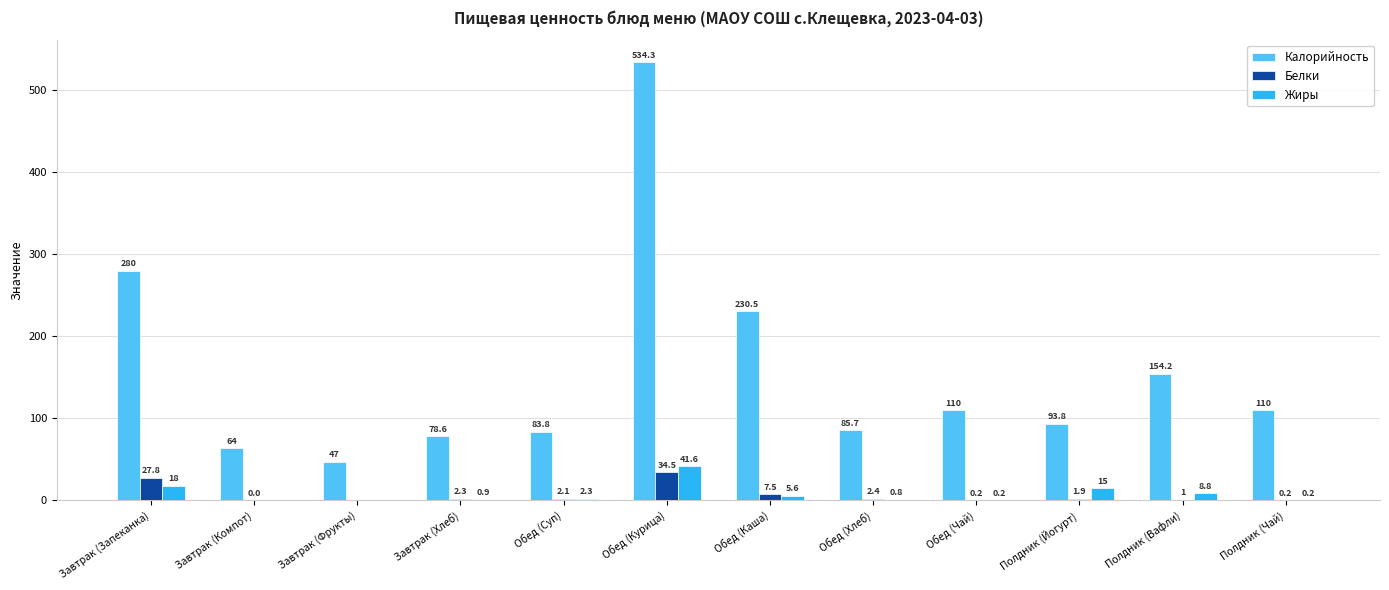

Where is Белки nearest to the value 17?

Обед (Каша)